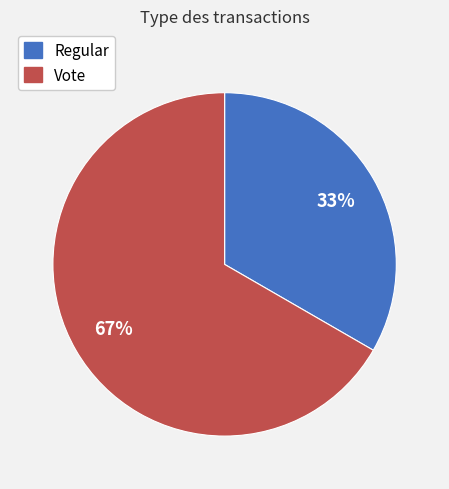

How many slices are in this pie chart?

2